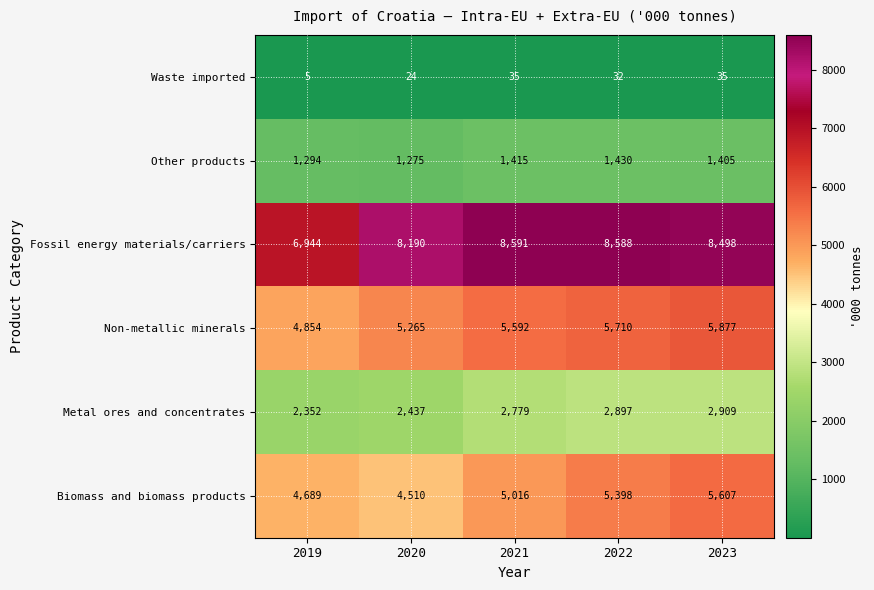

Is it true that Metal ores and concentrates equals 1291 at 2020?

False